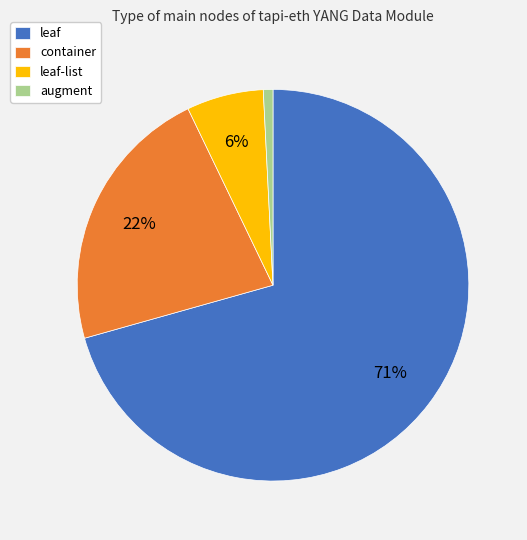

Between augment and leaf-list, which is larger?

leaf-list